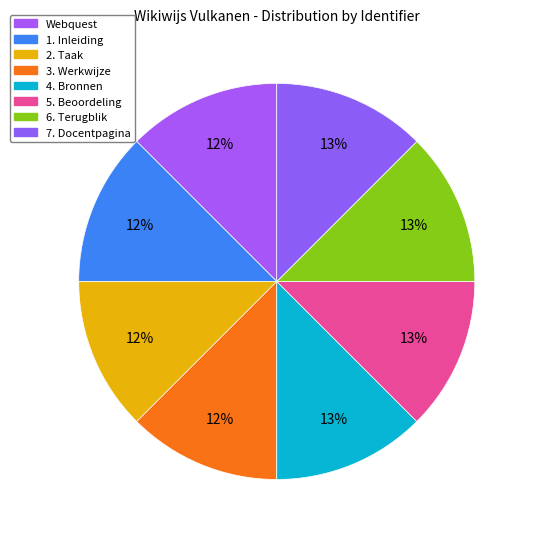

Combined, what portion of the pie is 6. Terugblik and 7. Docentpagina?

25.0%